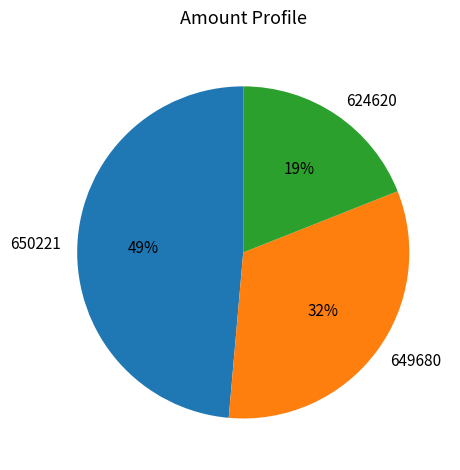

Combined, do 624620 and 650221 account for over 50%?

Yes